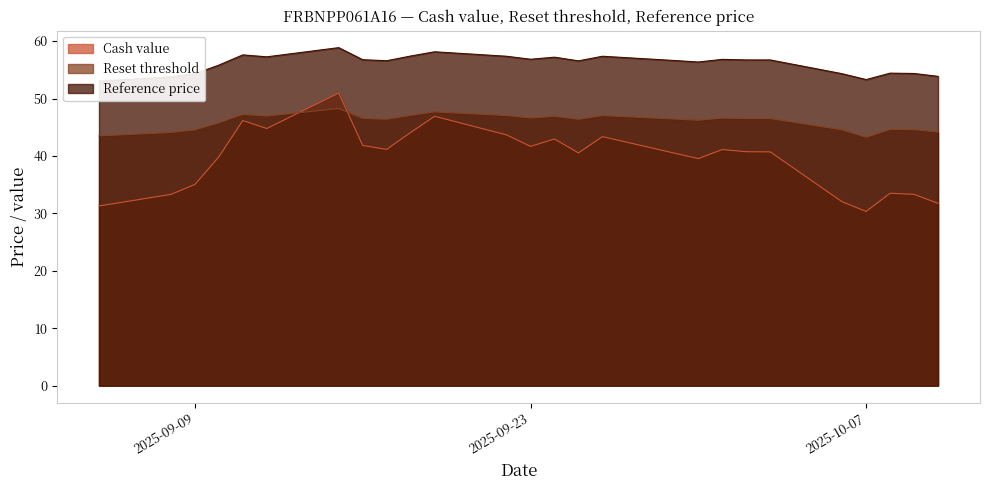

Does the chart display data point markers on the line(s)?

No